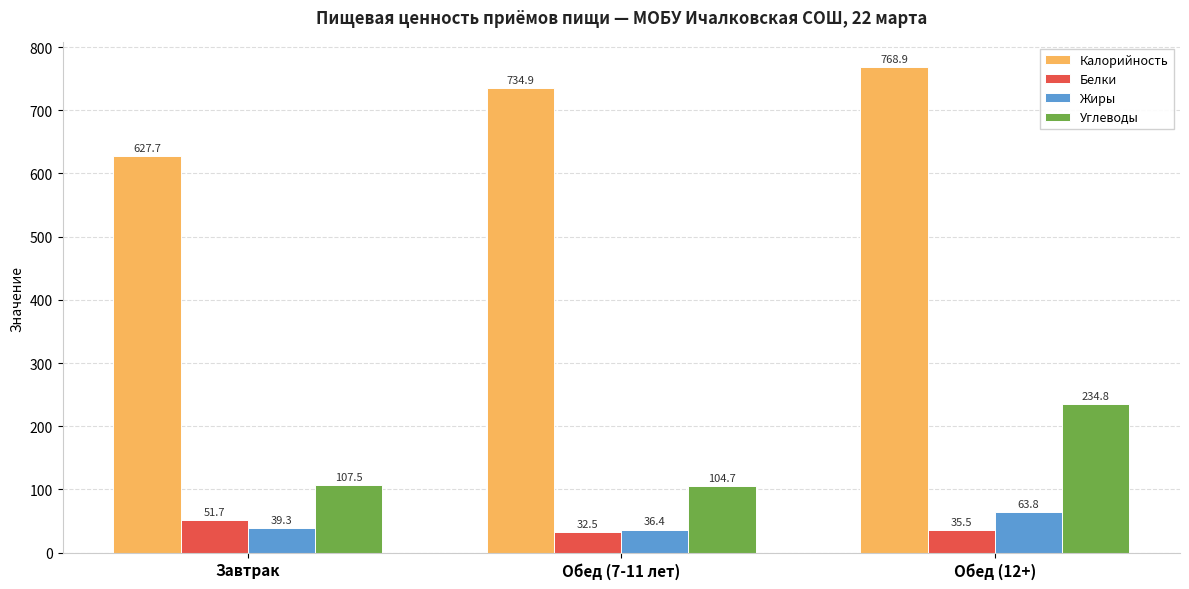

What is the value of the Жиры bar at the 3rd from the left?

63.8